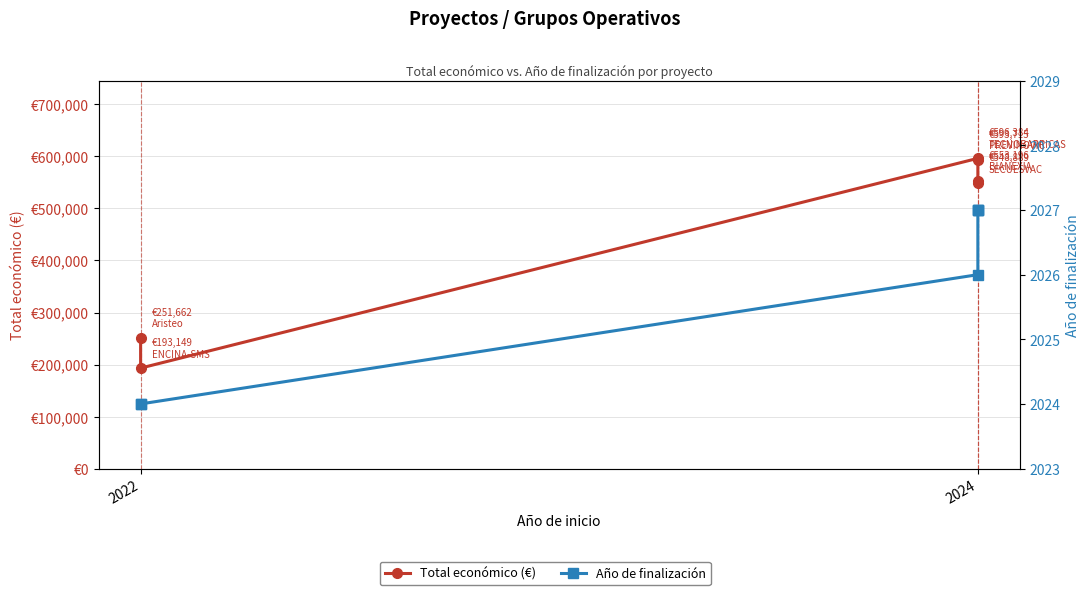

Is the value of Año de finalización at 2024 greater than the value of Total económico (€) at 2024?

No